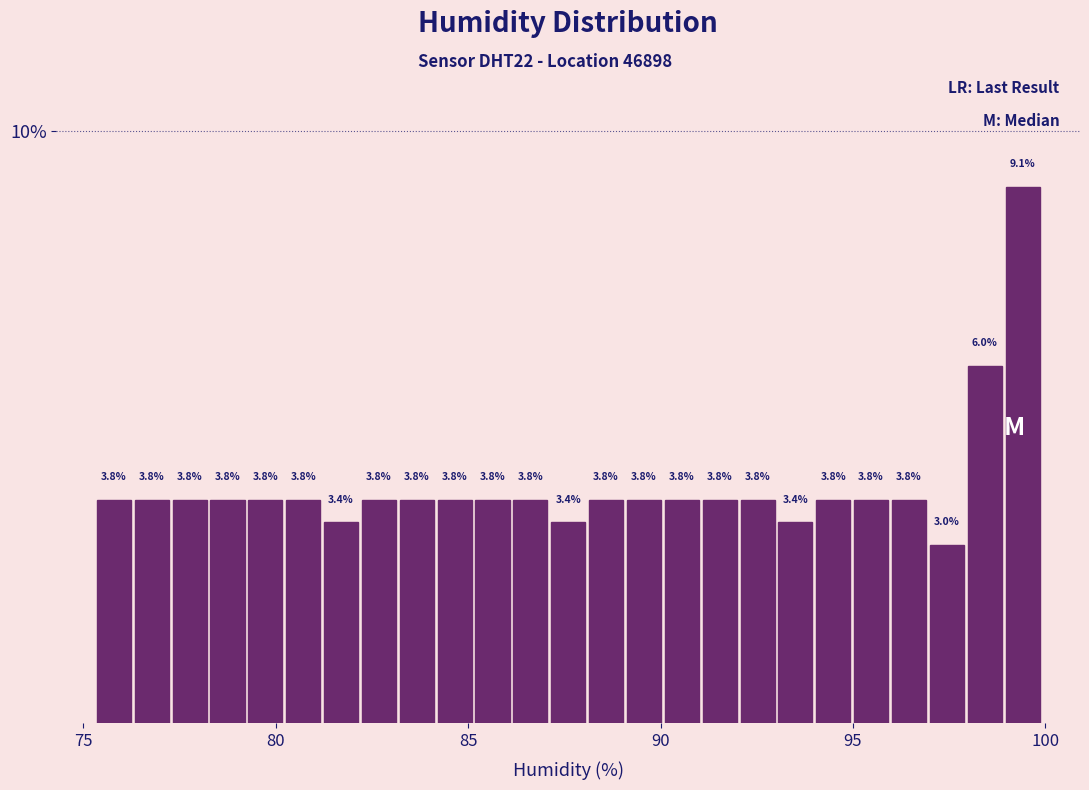

Read against the x-axis, roughly where is the centre of the tallest bar?

99.5